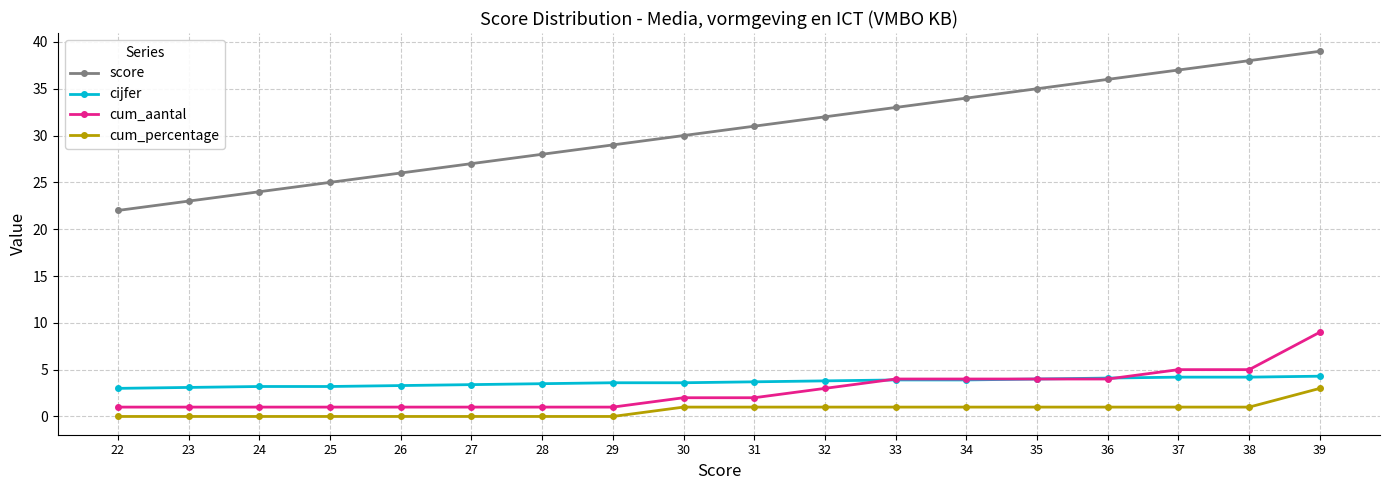

Is this an area chart (filled region under the line)?

No